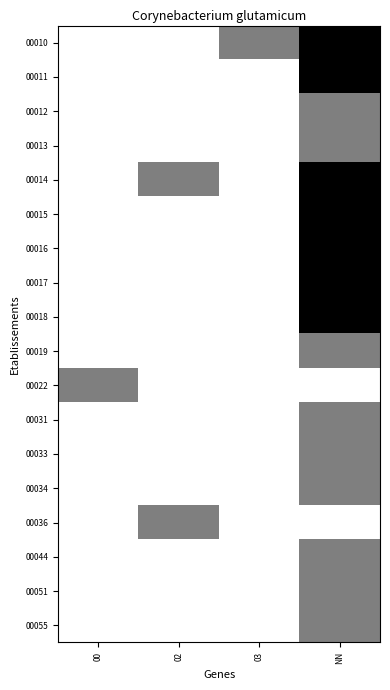

At 00, list the series in order from smallest to largest.

00010, 00011, 00012, 00013, 00014, 00015, 00016, 00017, 00018, 00019, 00022, 00031, 00033, 00034, 00036, 00044, 00051, 00055